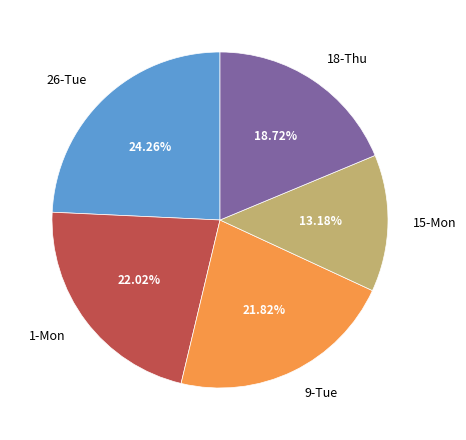

What is the ratio of the value at 1-Mon to the value at 18-Thu?

1.2